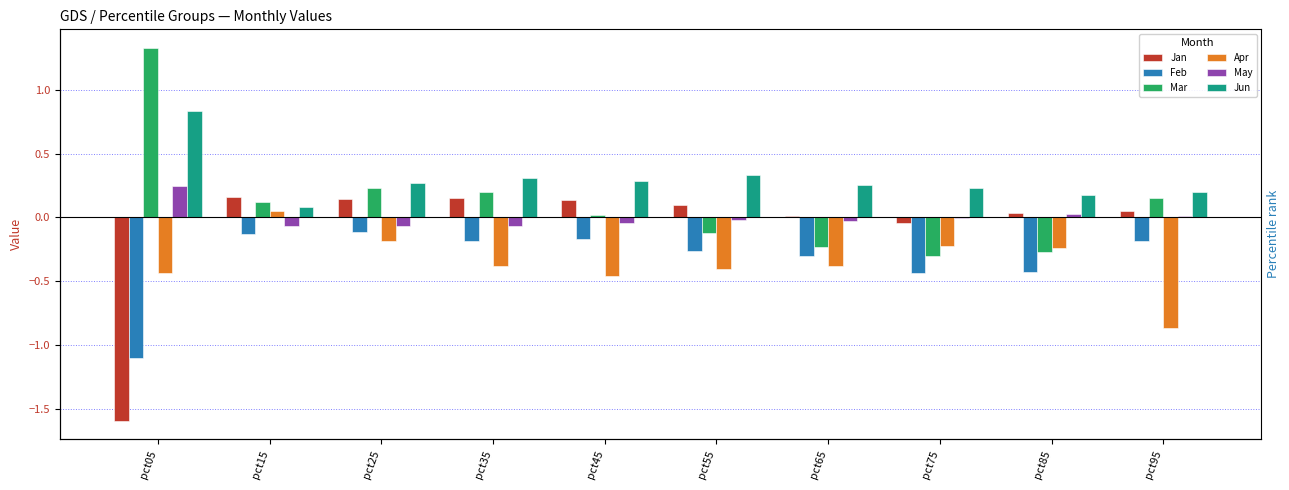

Read the Feb value at pct45.

-0.2